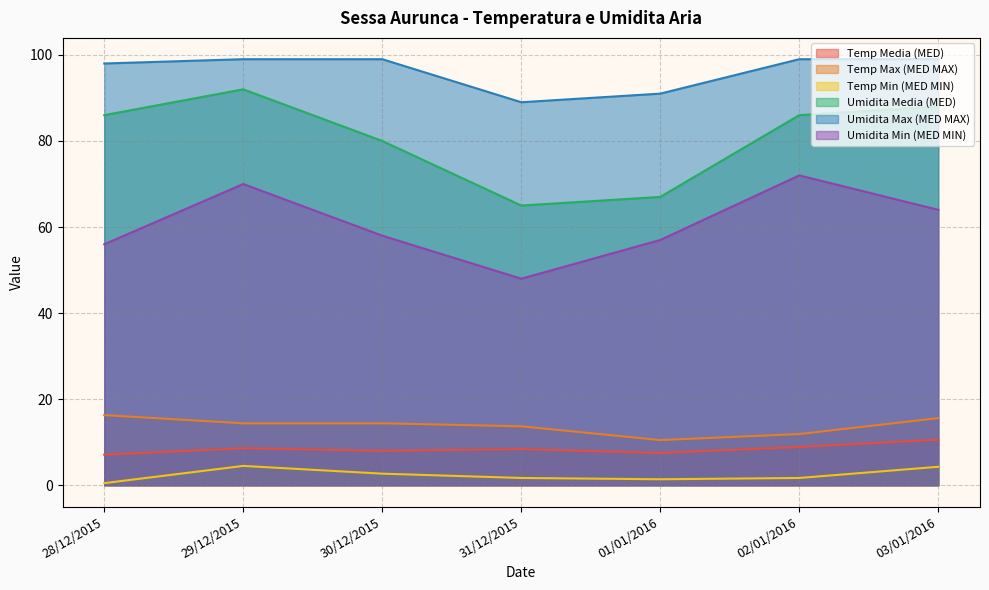

Which series has the largest range (max minus min)?

Umidita Media (MED)